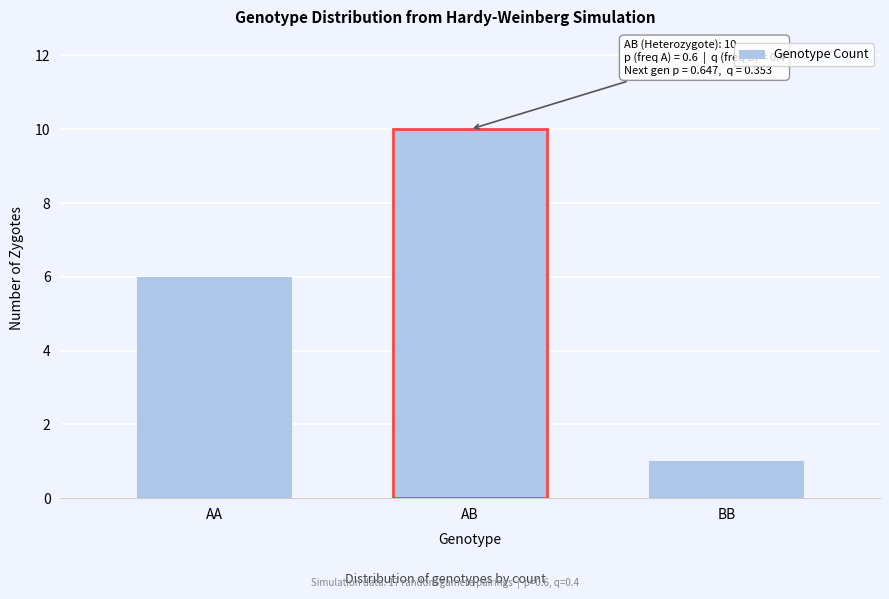

Reading right to left, what are all the values shown in this chart?

1	10	6